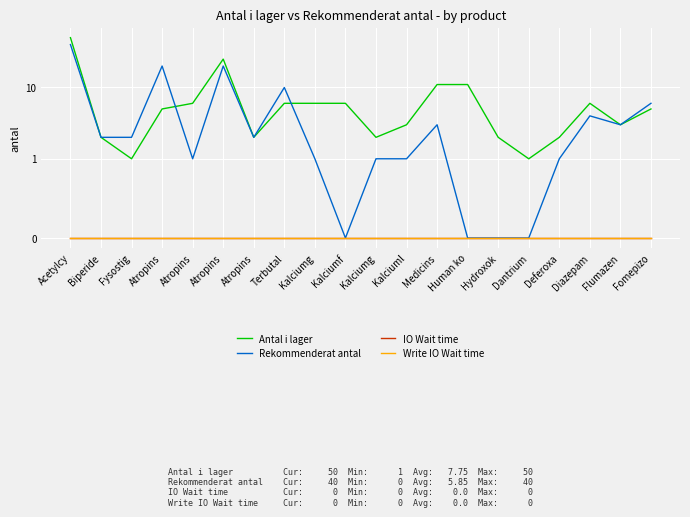

Which series has the largest total across all categories?

Antal i lager